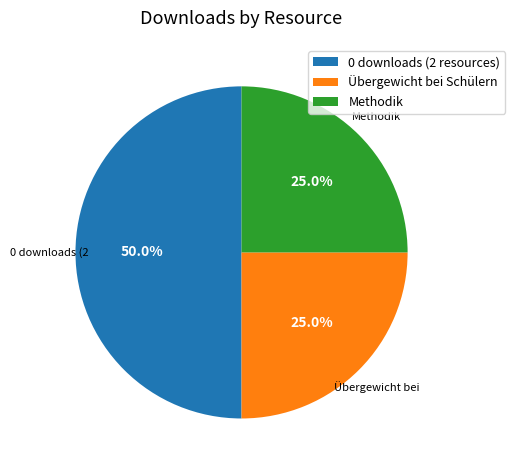

What is the ratio of the value at Methodik to the value at Übergewicht bei Schülern?

1.0